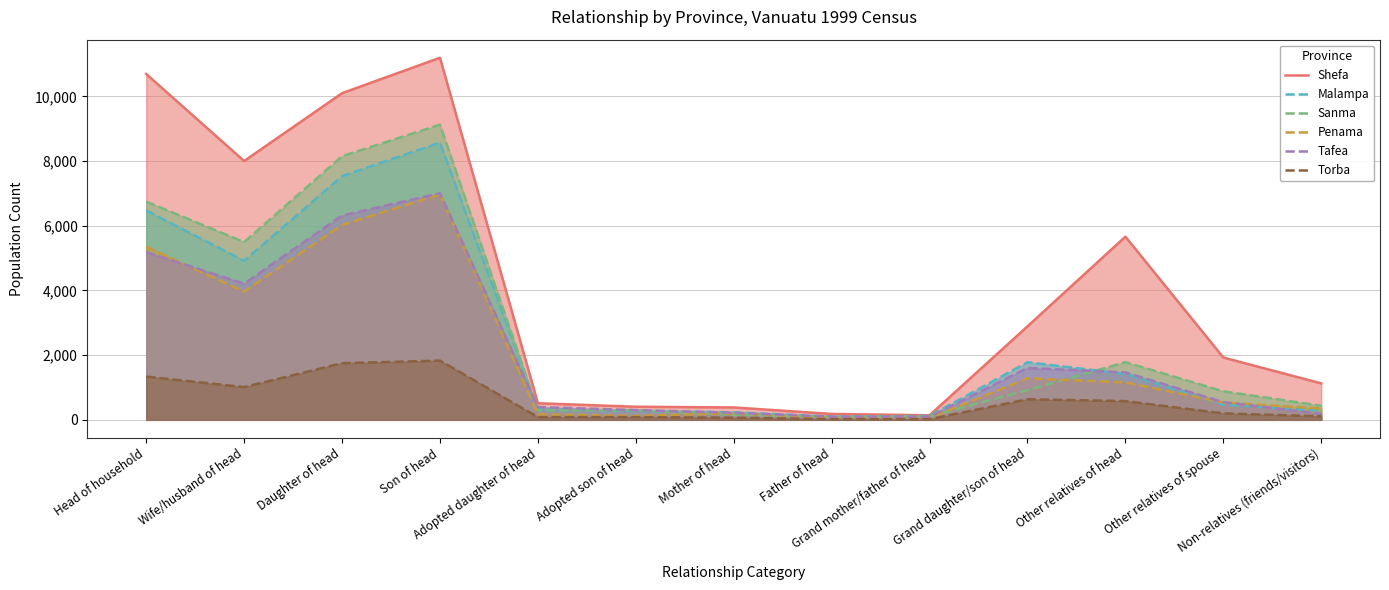

Reading right to left, list all the values displayed in this chart.

Shefa: Non-relatives (friends/visitors)=1127	Other relatives of spouse=1926	Other relatives of head=5663	Grand daughter/son of head=2890	Grand mother/father of head=141	Father of head=183	Mother of head=383	Adopted son of head=405	Adopted daughter of head=513	Son of head=11193	Daughter of head=10098	Wife/husband of head=8001	Head of household=10691
Malampa: Non-relatives (friends/visitors)=284	Other relatives of spouse=470	Other relatives of head=1421	Grand daughter/son of head=1781	Grand mother/father of head=121	Father of head=101	Mother of head=232	Adopted son of head=278	Adopted daughter of head=334	Son of head=8571	Daughter of head=7534	Wife/husband of head=4915	Head of household=6472
Sanma: Non-relatives (friends/visitors)=436	Other relatives of spouse=882	Other relatives of head=1783	Grand daughter/son of head=917	Grand mother/father of head=111	Father of head=92	Mother of head=155	Adopted son of head=298	Adopted daughter of head=293	Son of head=9125	Daughter of head=8151	Wife/husband of head=5496	Head of household=6746
Penama: Non-relatives (friends/visitors)=350	Other relatives of spouse=535	Other relatives of head=1158	Grand daughter/son of head=1284	Grand mother/father of head=55	Father of head=63	Mother of head=206	Adopted son of head=122	Adopted daughter of head=172	Son of head=6968	Daughter of head=6023	Wife/husband of head=3964	Head of household=5351
Tafea: Non-relatives (friends/visitors)=184	Other relatives of spouse=547	Other relatives of head=1467	Grand daughter/son of head=1603	Grand mother/father of head=97	Father of head=98	Mother of head=217	Adopted son of head=302	Adopted daughter of head=394	Son of head=7005	Daughter of head=6317	Wife/husband of head=4211	Head of household=5184
Torba: Non-relatives (friends/visitors)=108	Other relatives of spouse=199	Other relatives of head=579	Grand daughter/son of head=636	Grand mother/father of head=20	Father of head=21	Mother of head=66	Adopted son of head=86	Adopted daughter of head=84	Son of head=1831	Daughter of head=1752	Wife/husband of head=1012	Head of household=1338